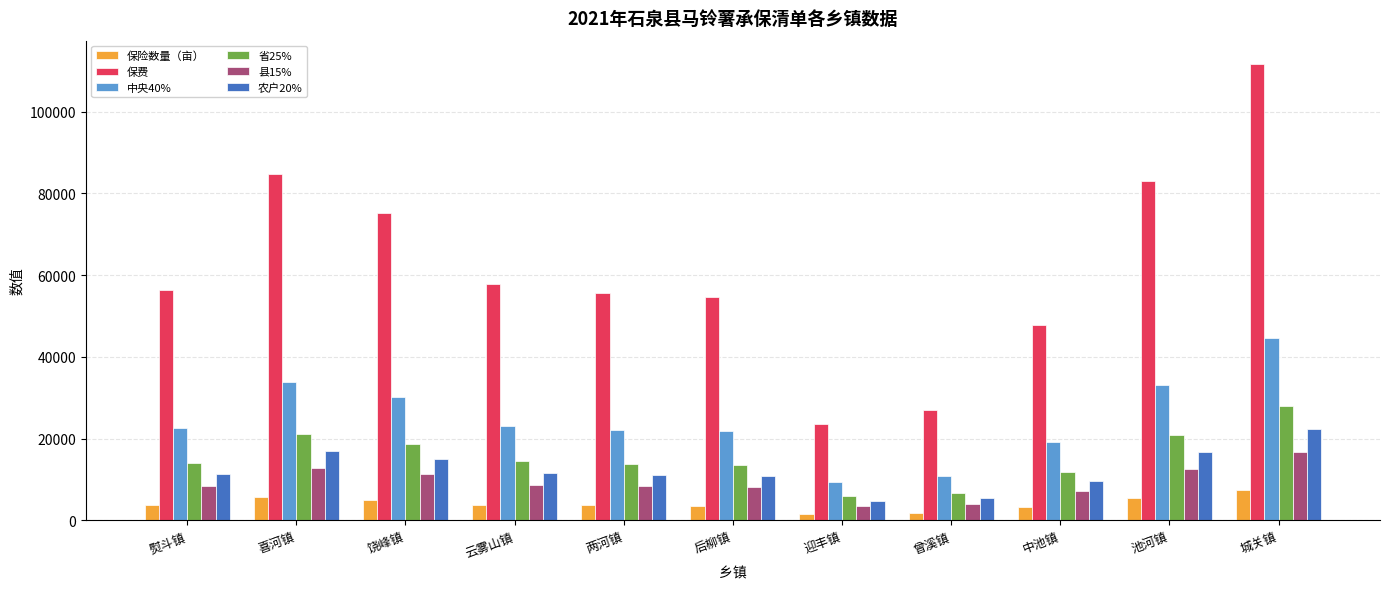

At which category is the sum across all series the highest?

城关镇